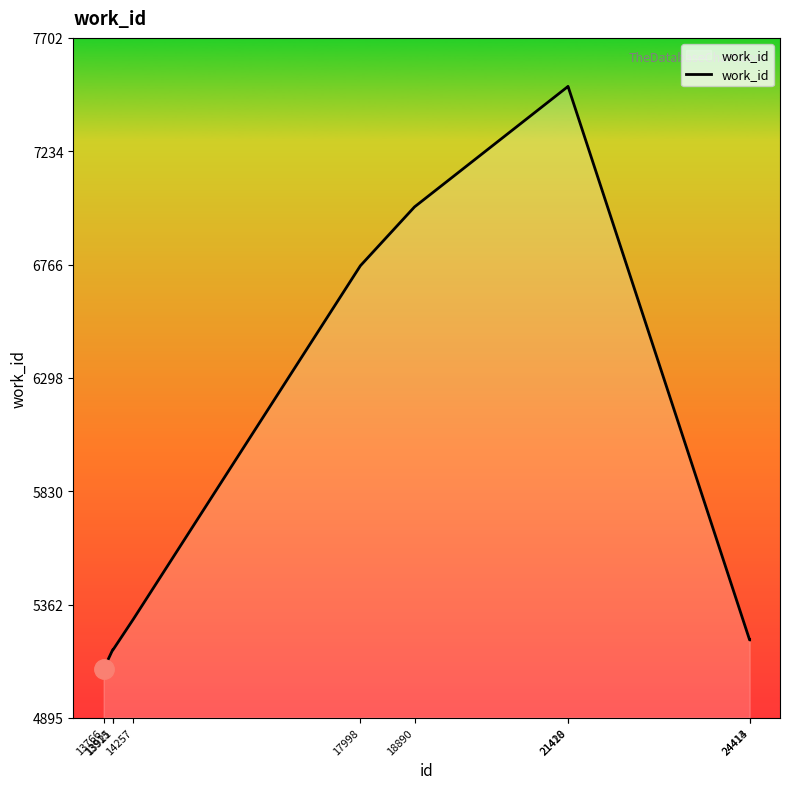

What is the difference between the maximum and minimum values?

2407